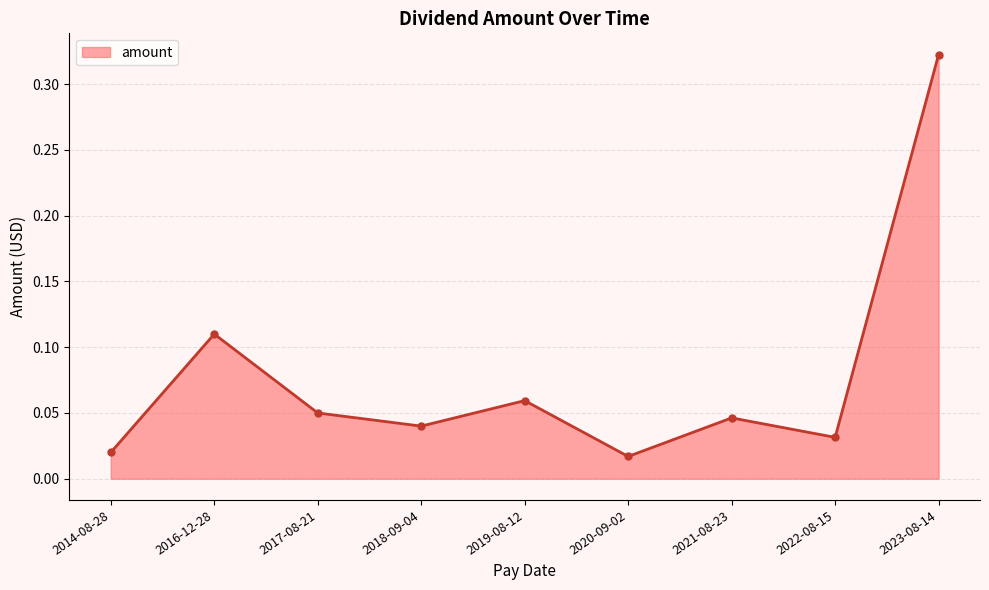

What is the label of the 6th point from the right?

2018-09-04